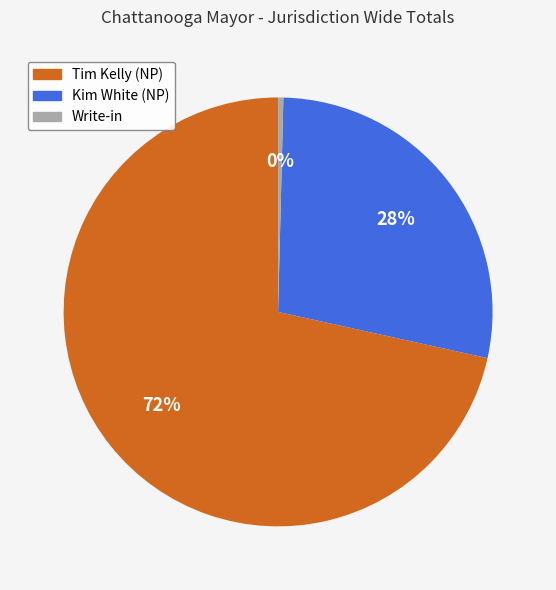

Approximately how many times larger is the value at Tim Kelly (NP) compared to Write-in?

181.0